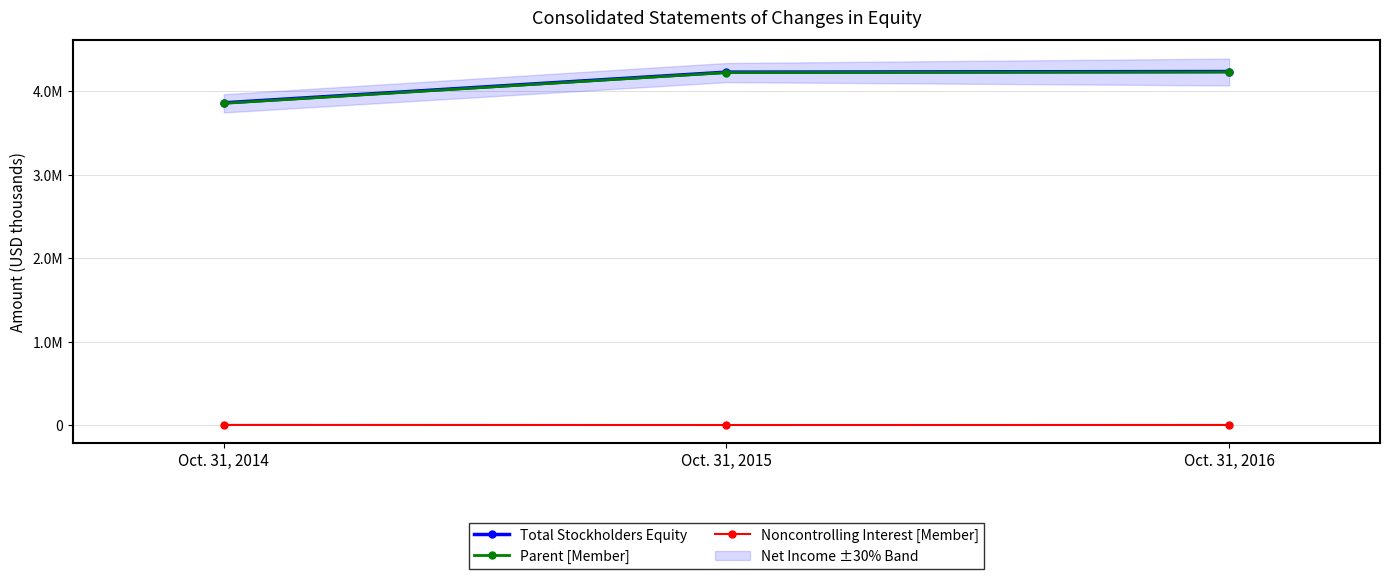

At which label is Total Stockholders Equity closest to 4047949?

Oct. 31, 2015